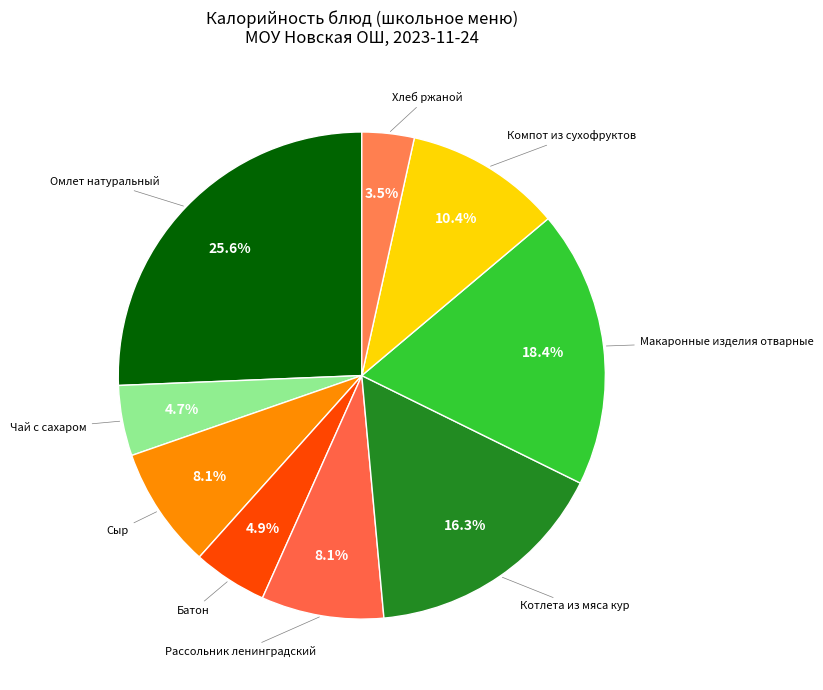

Count the number of slices in the pie.

9